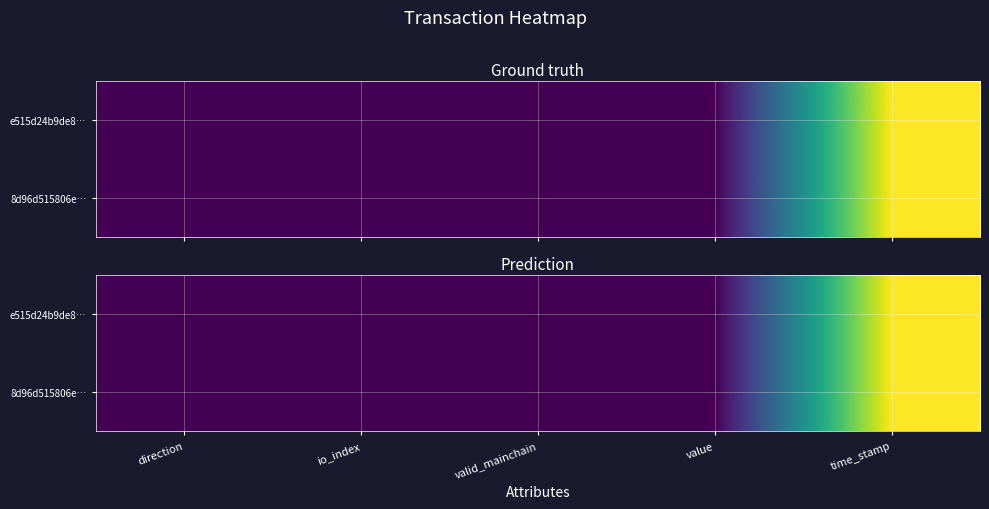

What is the total value across all series at valid_mainchain?

2.0